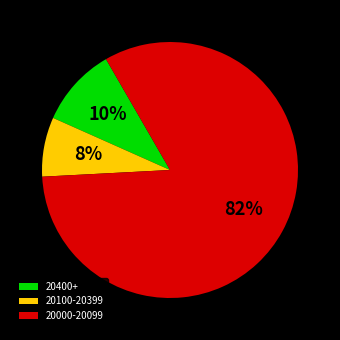

Which category has the smallest portion of the pie?

20100-20399